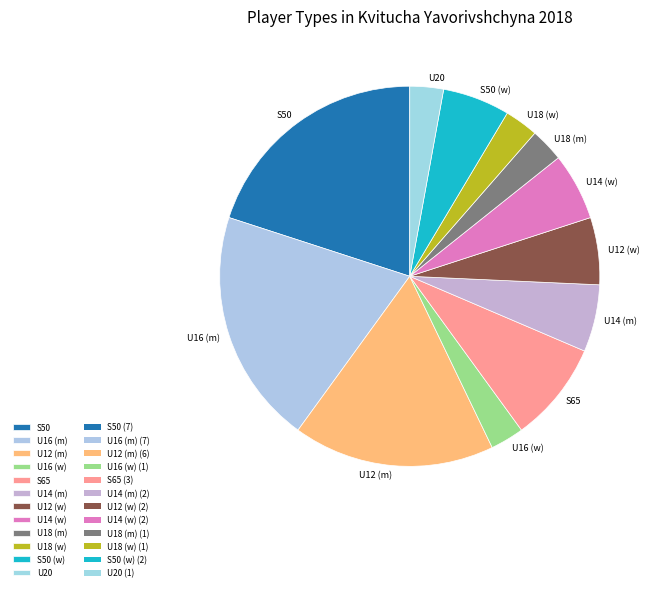

Is it true that U12 (m) is 26% of the pie?

False